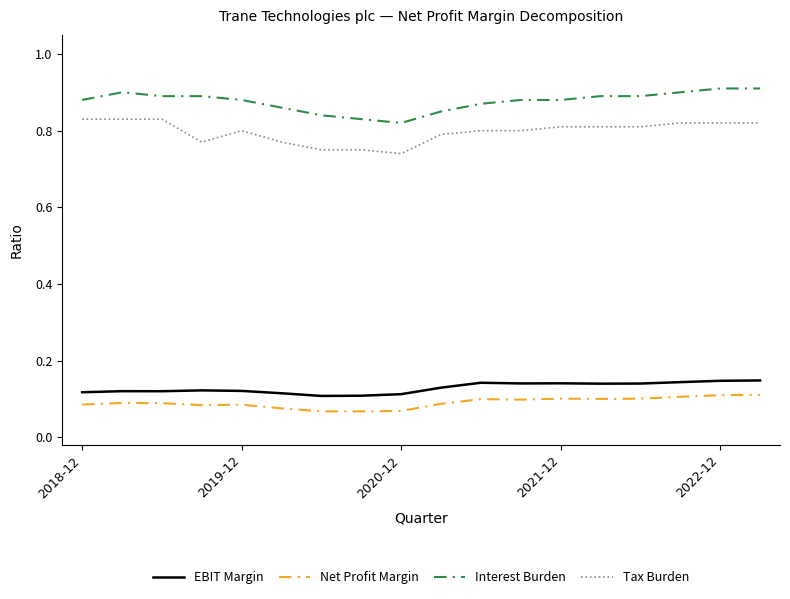

True or false: Tax Burden and Interest Burden intersect in this chart.

False